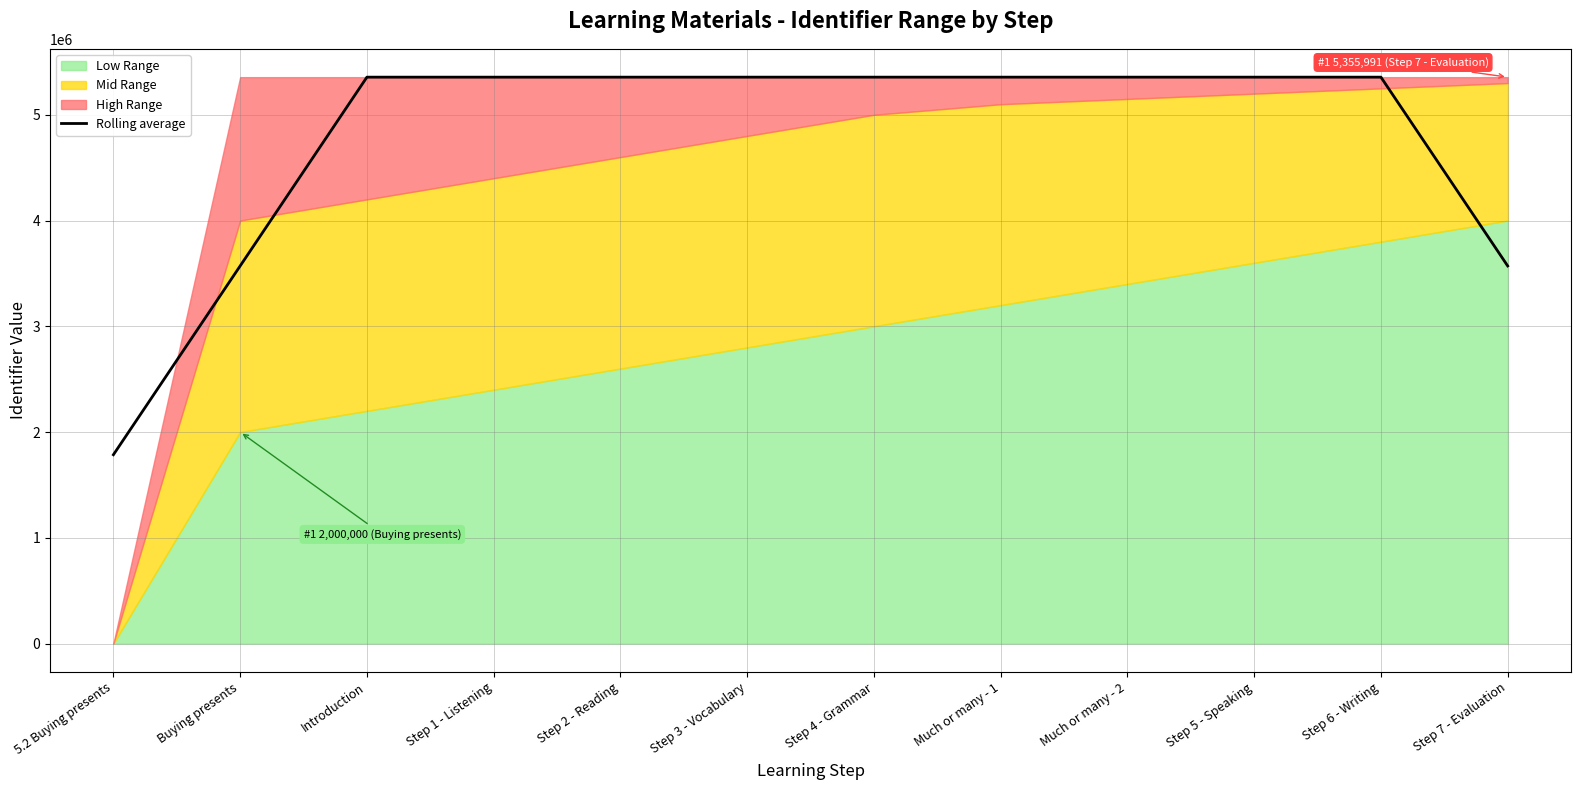

The value of Rolling average at Step 5 - Speaking is 9509235.9. True or false?

False